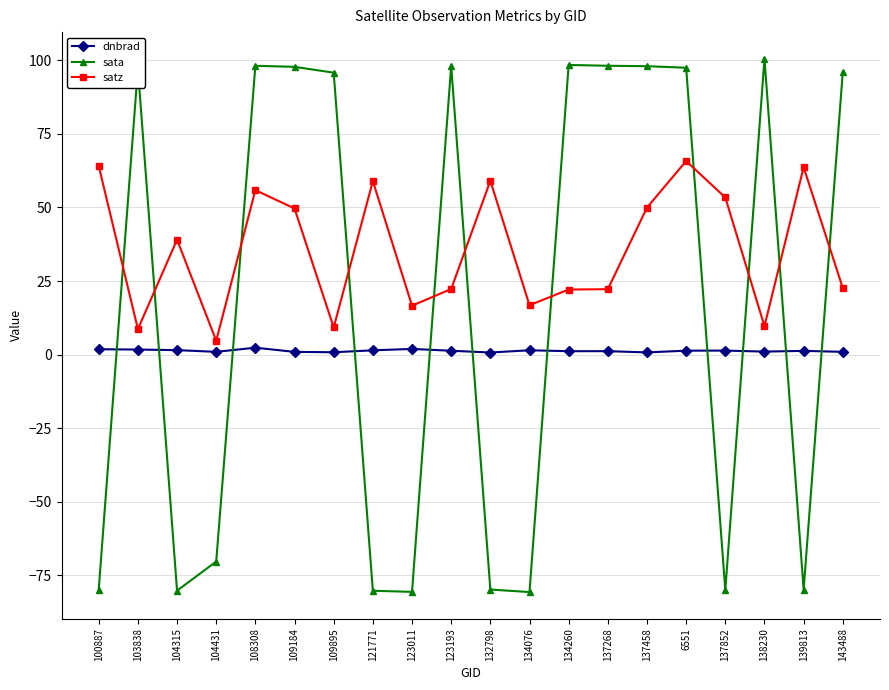

What position from the right is 134076?

9